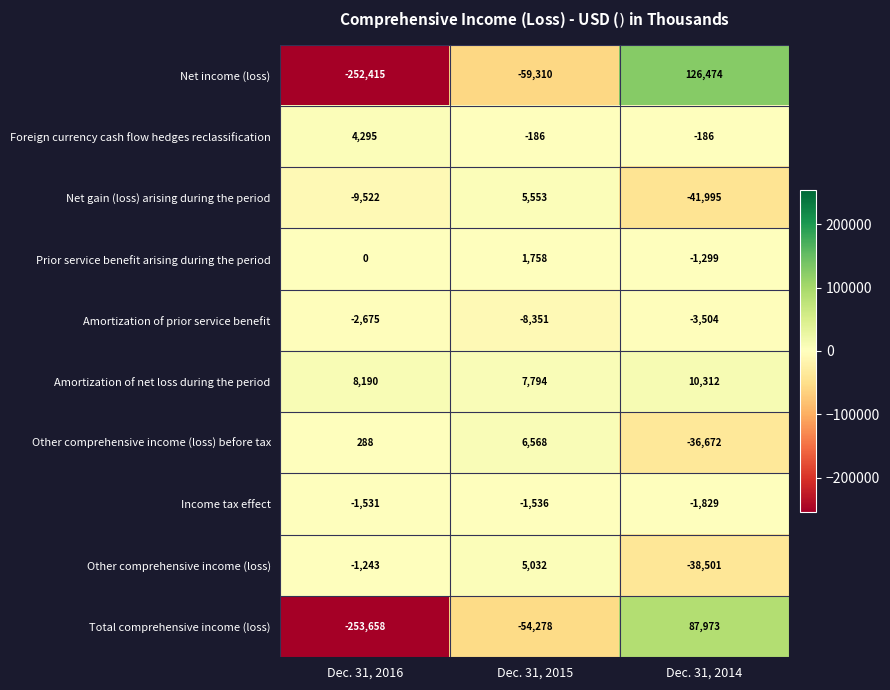

What is the minimum value shown in the chart?

-253658